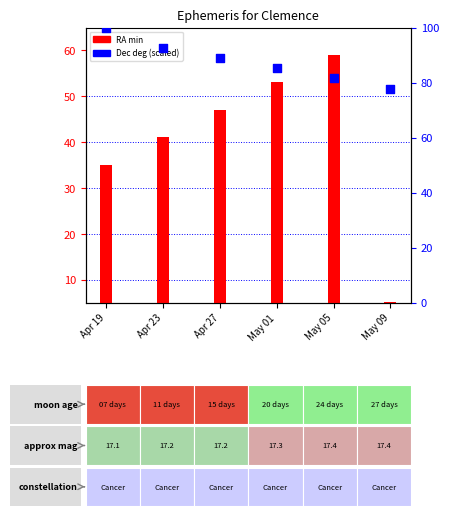

Which series has the largest total across all categories?

Dec deg (scaled)